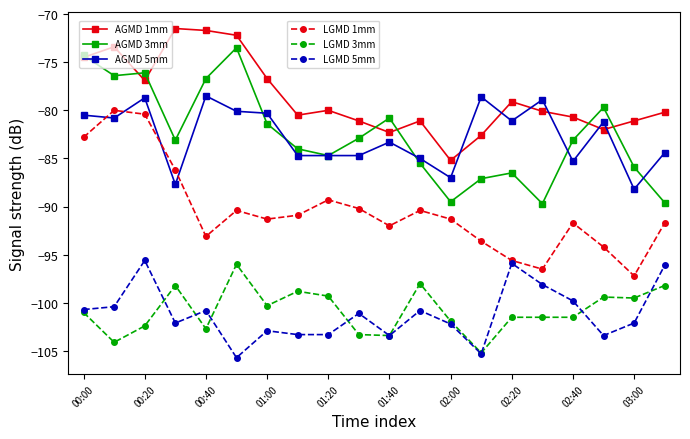

What is the minimum value shown in the chart?

-105.7